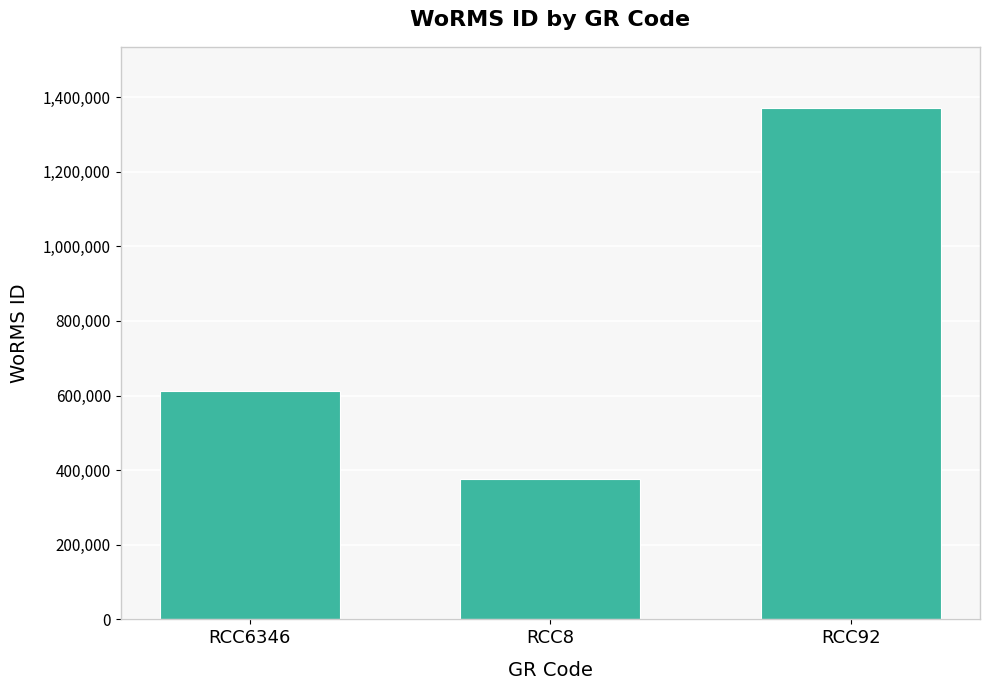

Rank the categories by value from lowest to highest.

RCC8, RCC6346, RCC92